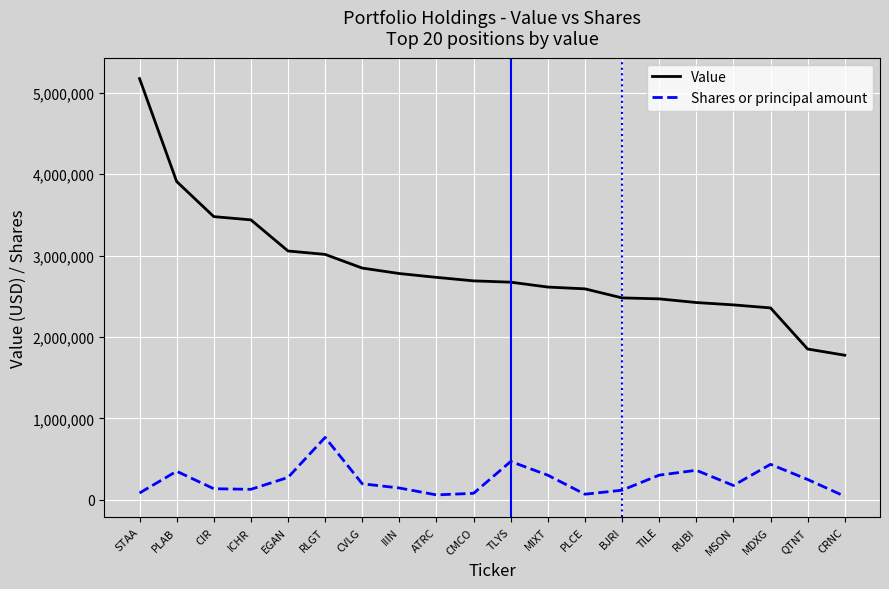

What position from the left is PLAB?

2